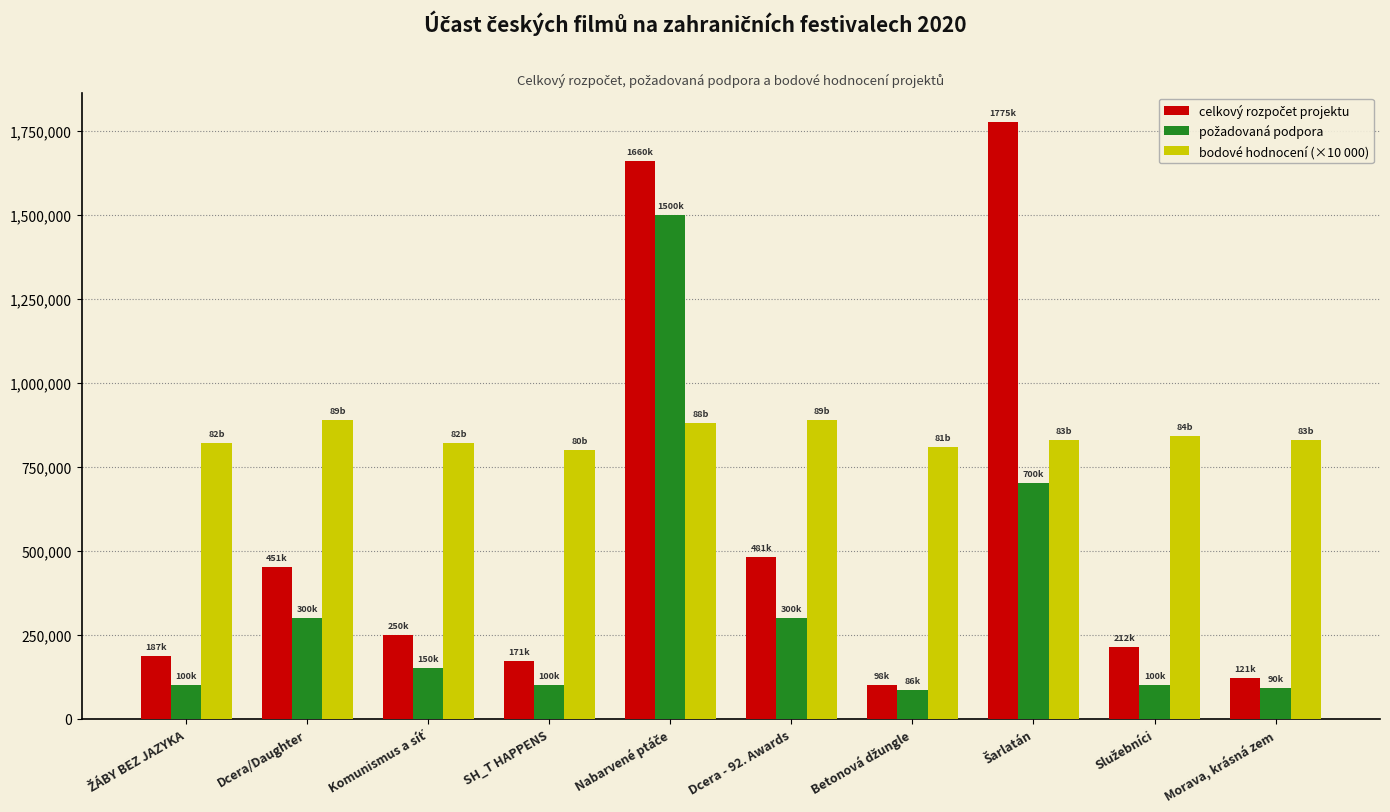

What is the difference between the highest and lowest values at SH_T HAPPENS?

700000